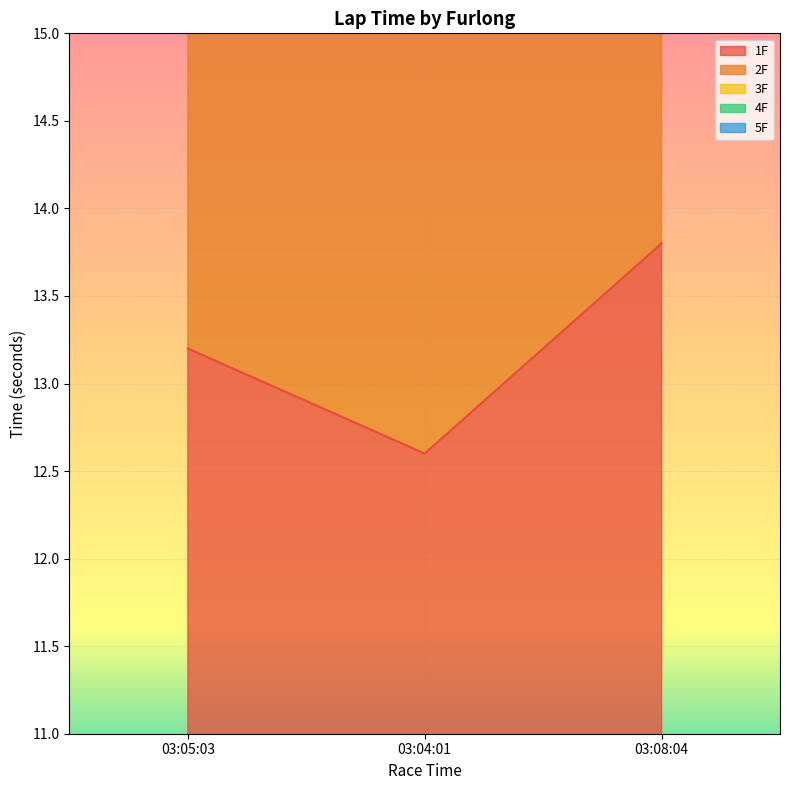

Which series has the widest spread of values?

2F